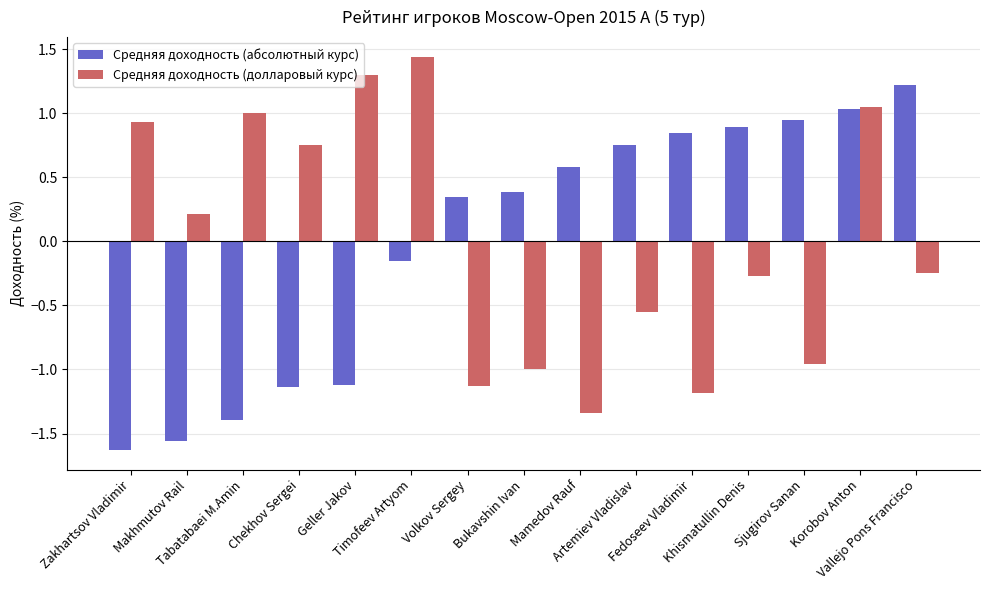

How many bars are there in total?

30